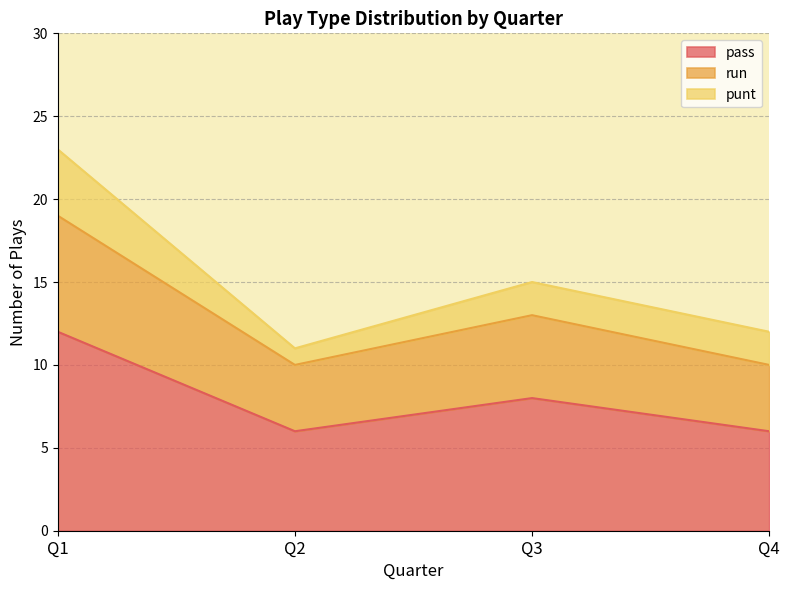

Which series has the widest spread of values?

pass